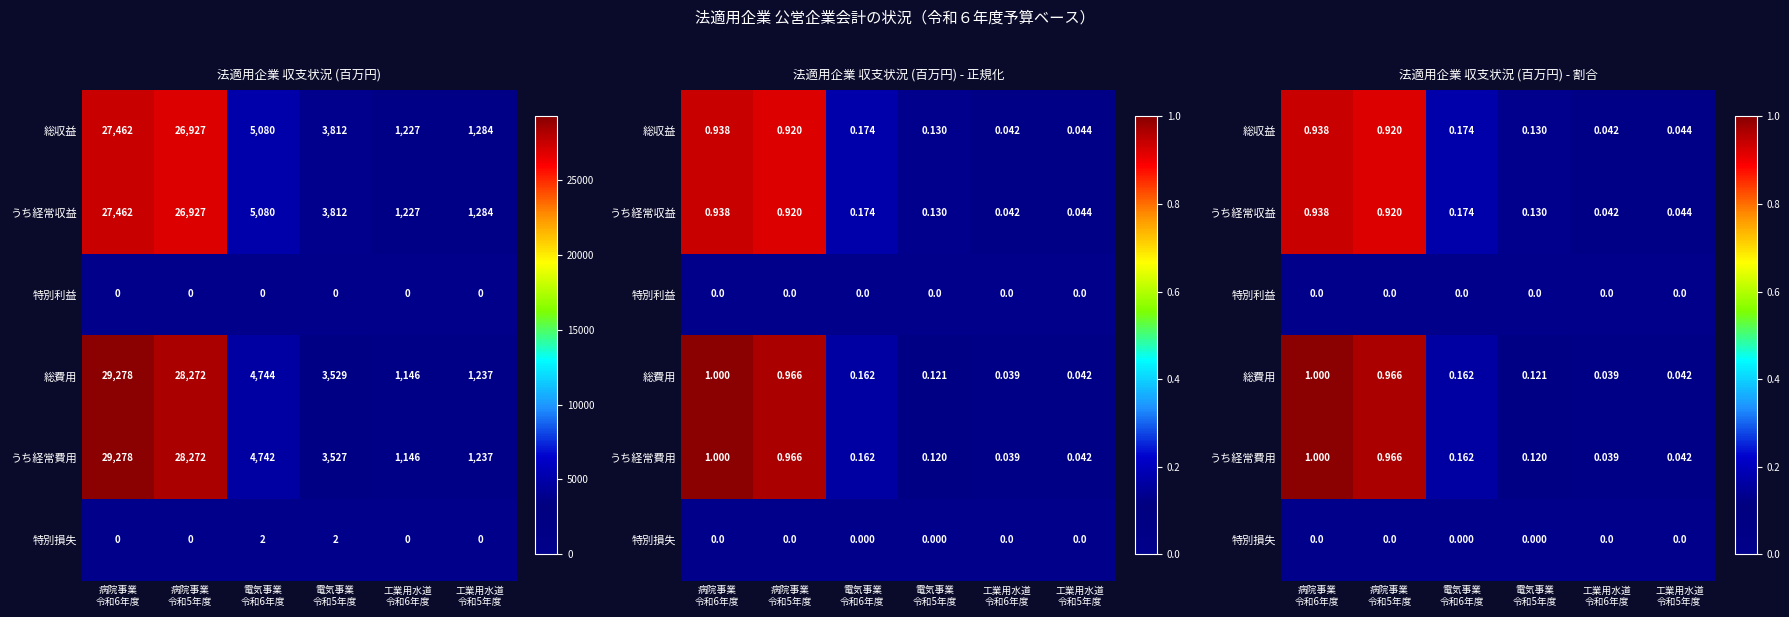

Where is 総収益 nearest to the value 0?

工業用水道 令和6年度